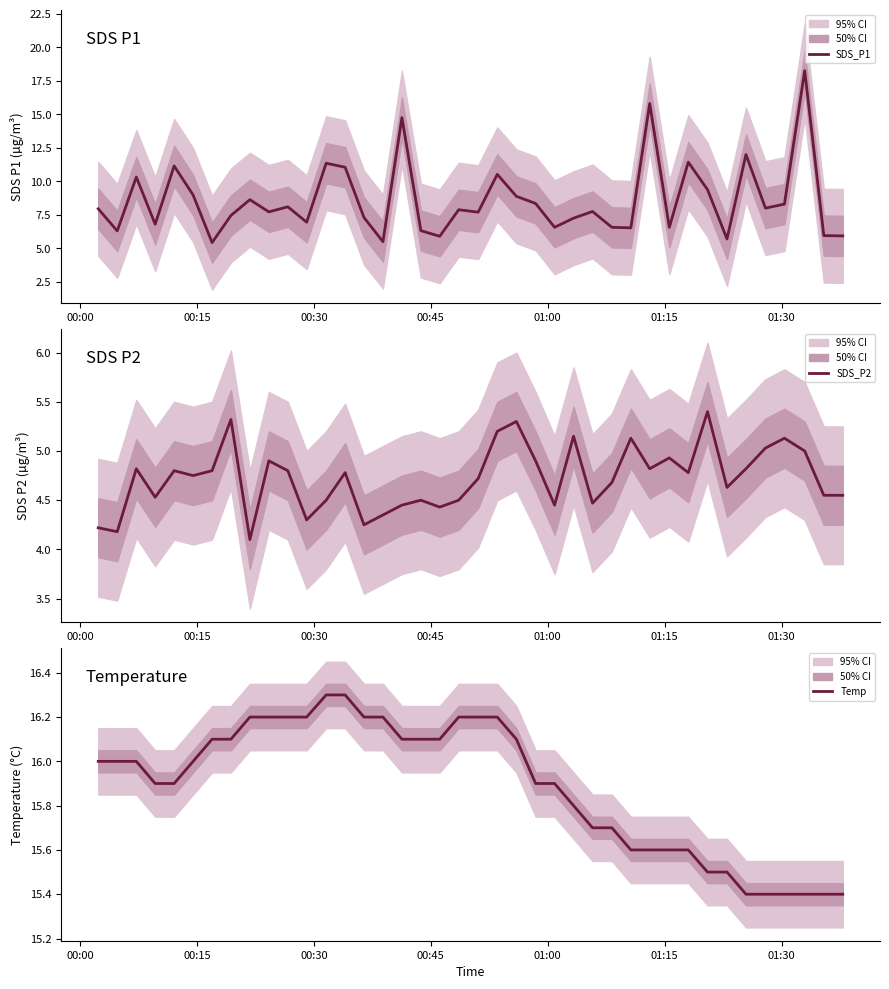

What is the lowest value of the SDS_P1 series?

5.4